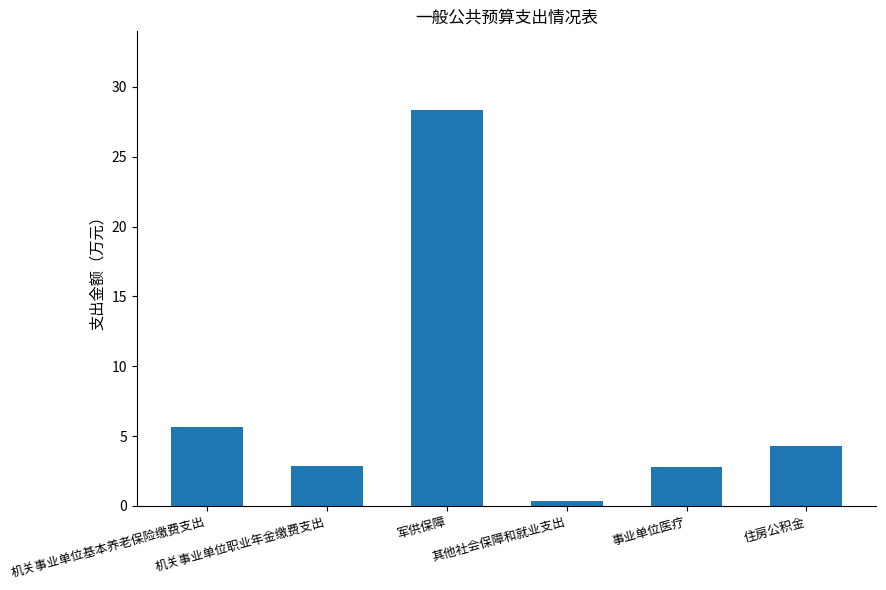

What is the greatest value displayed?

28.3